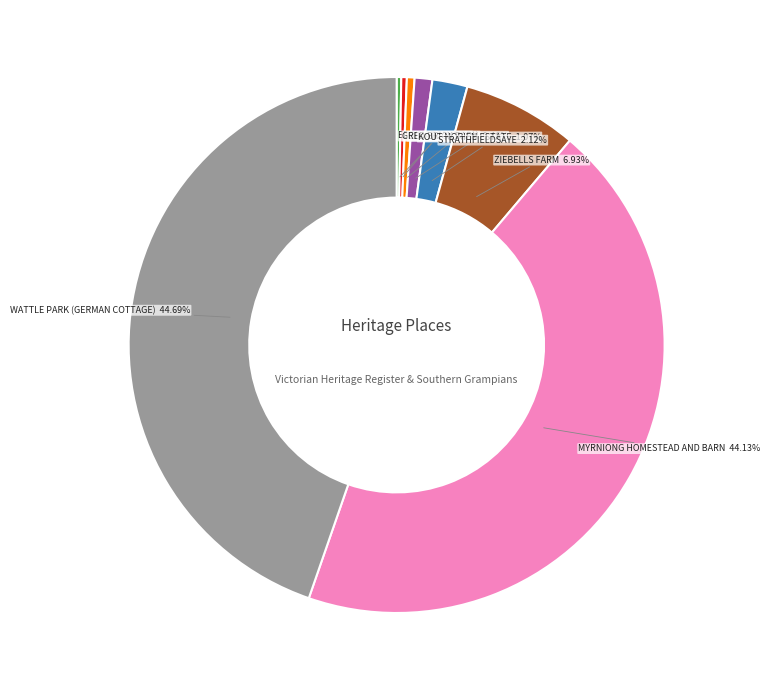

Is it true that GLENARA is 0% of the pie?

True